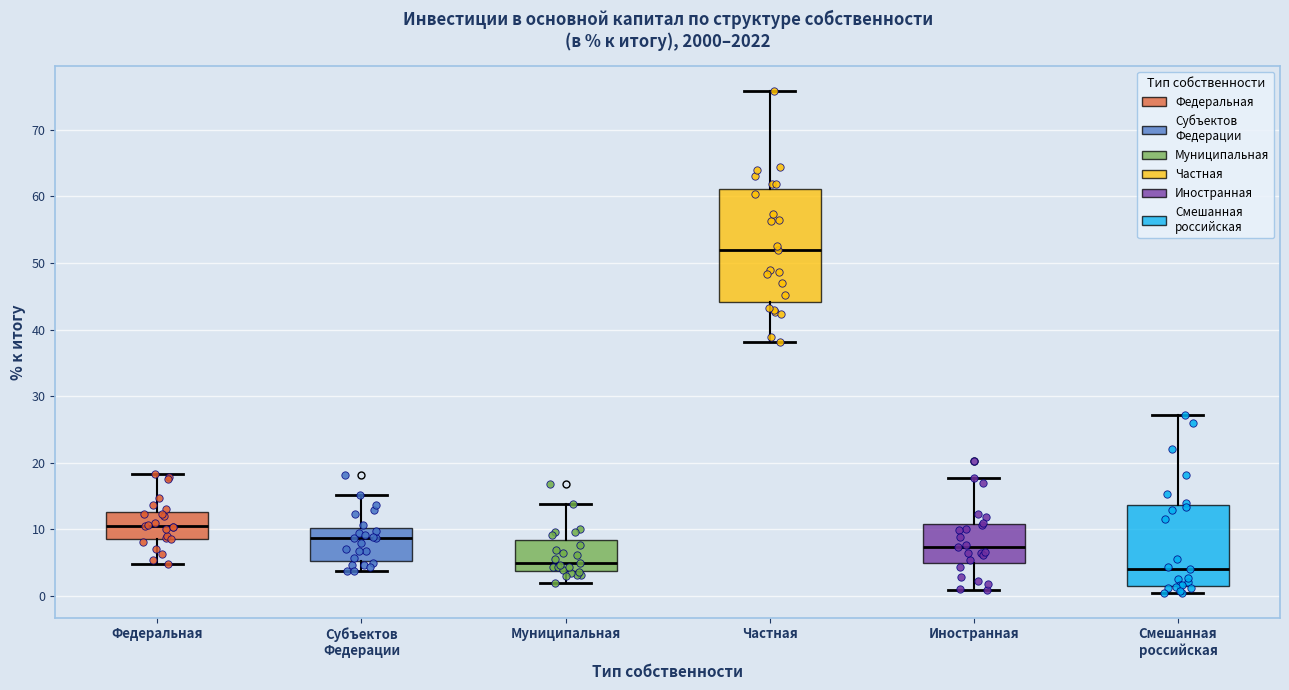

Reading left to right, transcribe this box plot: for each box, give where its median line is, the range the box spans, and where its two whiskers end, as read against the y-axis. The values are not printed on the chart, so give them approximately, as read against the axis.

Федеральная: median 11, box 9 to 13, whiskers 5 to 18
Субъектов Федерации: median 9, box 5 to 10, whiskers 4 to 15
Муниципальная: median 5, box 4 to 8, whiskers 2 to 14
Частная: median 52, box 44 to 61, whiskers 38 to 76
Иностранная: median 7, box 5 to 11, whiskers 1 to 18
Смешанная российская: median 4, box 1 to 14, whiskers 1 (just below the box's lower edge) to 27